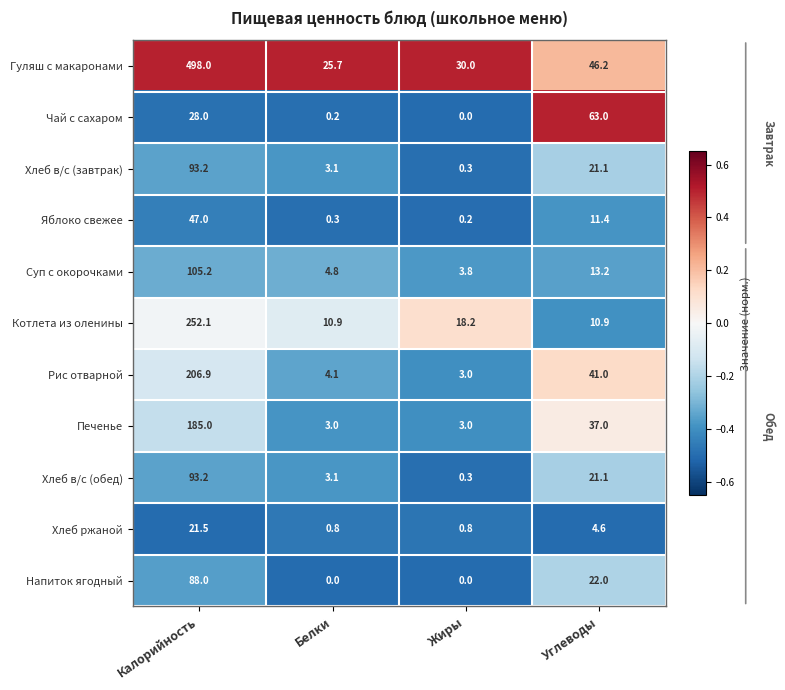

What is the difference between the maximum and second lowest values in the Рис отварной series?

202.8